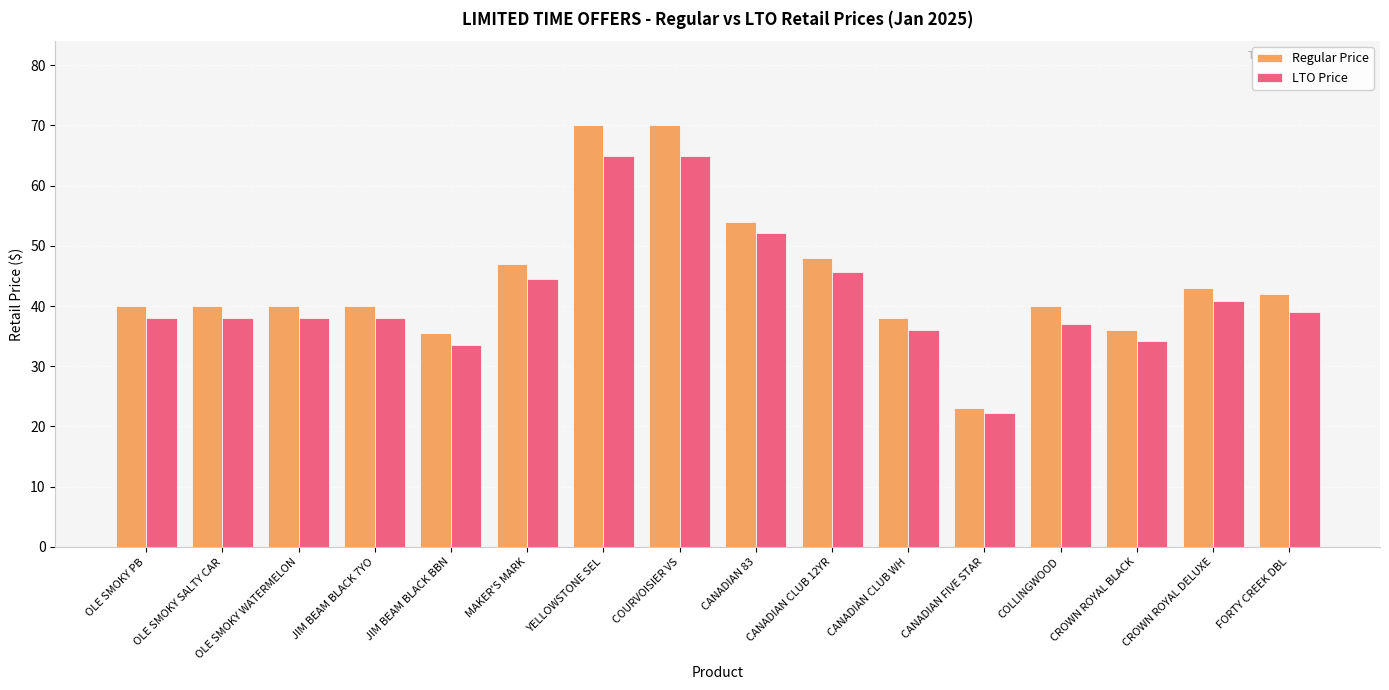

What is the value of the LTO Price bar at the 5th from the left?

33.5